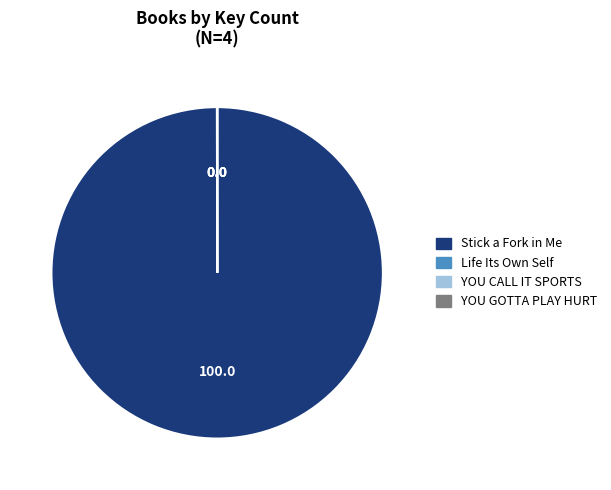

What is the majority slice?

Stick a Fork in Me